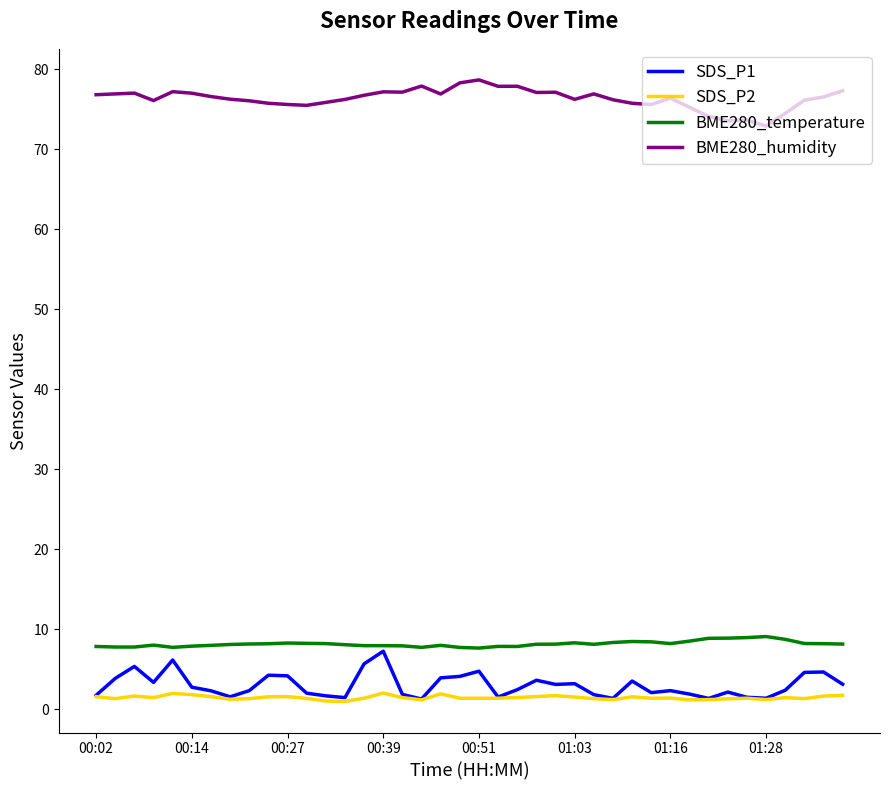

Which series has the largest total across all categories?

BME280_humidity